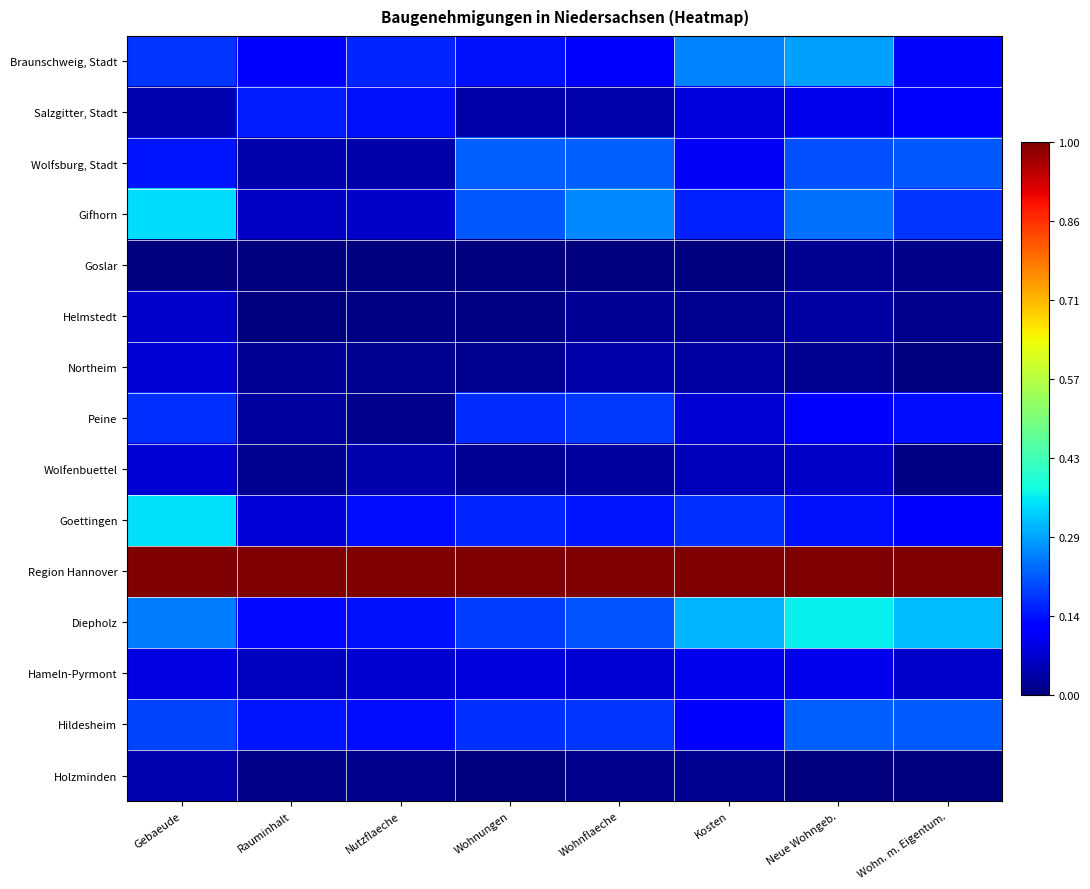

At how many categories does at least one series exceed 0?

8